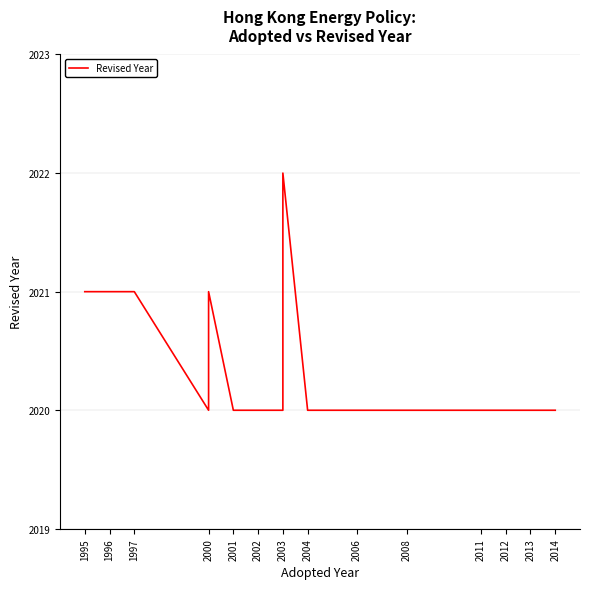

What is the average value?

2020